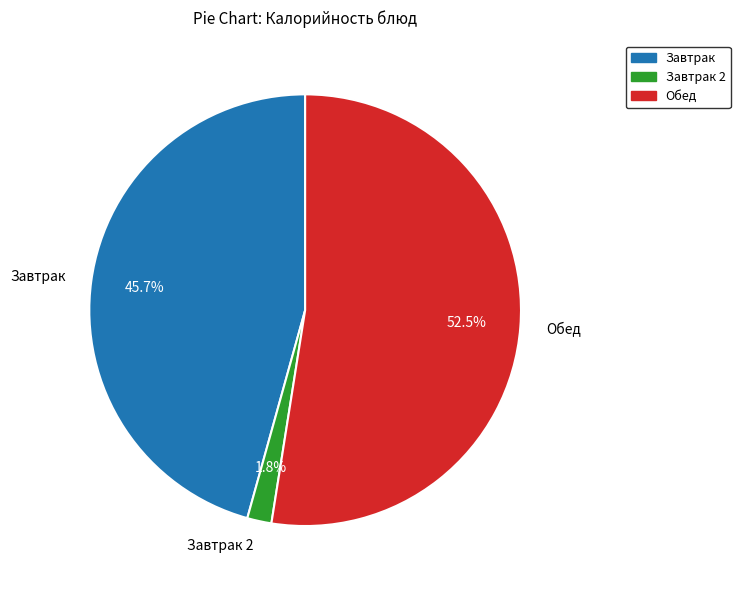

To the nearest percent, what is the average slice percentage?

33%